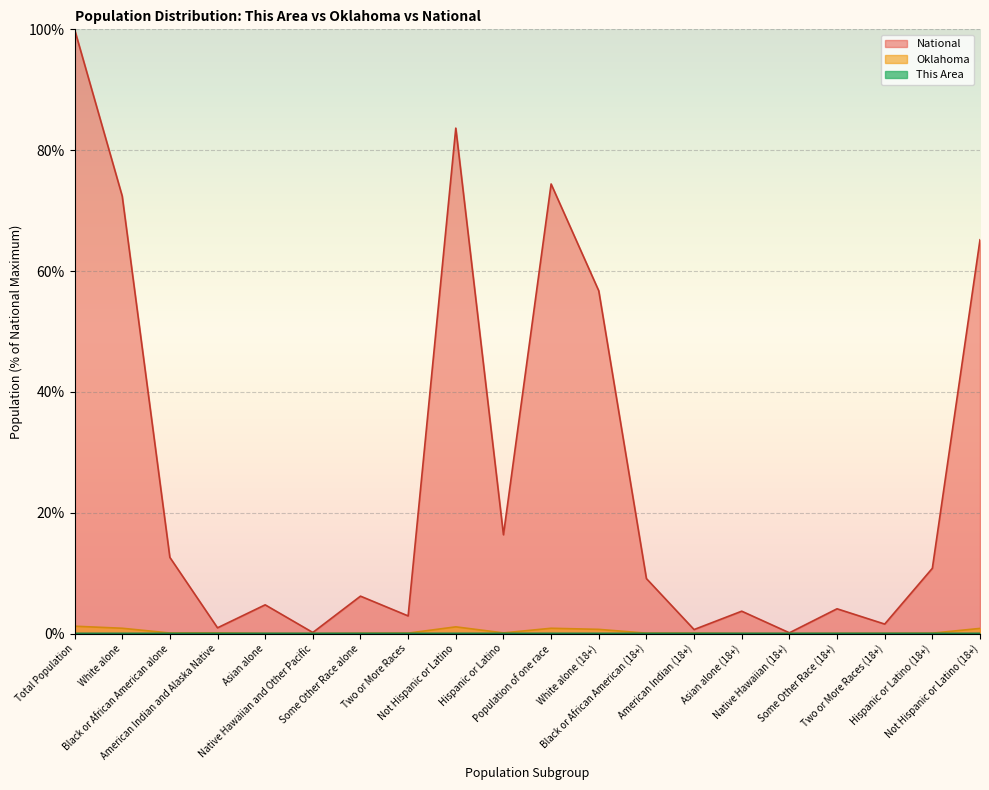

Rank the categories by National value from highest to lowest.

Total Population, Not Hispanic or Latino, Population of one race, White alone, Not Hispanic or Latino (18+), White alone (18+), Hispanic or Latino, Black or African American alone, Hispanic or Latino (18+), Black or African American (18+), Some Other Race alone, Asian alone, Some Other Race (18+), Asian alone (18+), Two or More Races, Two or More Races (18+), American Indian and Alaska Native, American Indian (18+), Native Hawaiian and Other Pacific, Native Hawaiian (18+)